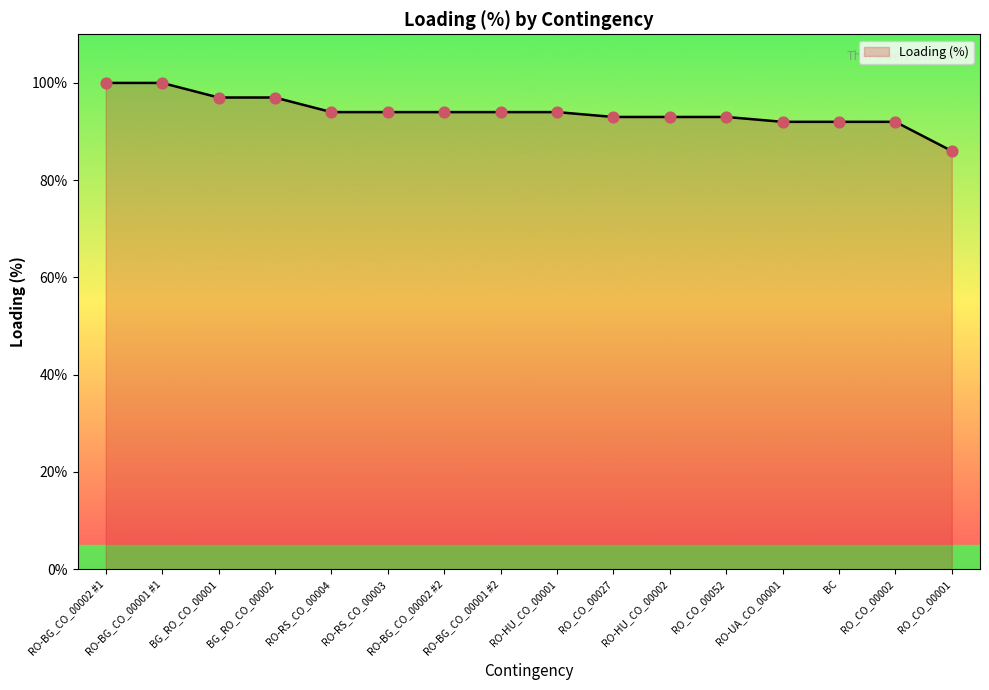

Approximately how many times larger is the value at BG_RO_CO_00002 compared to RO_CO_00002?

1.1